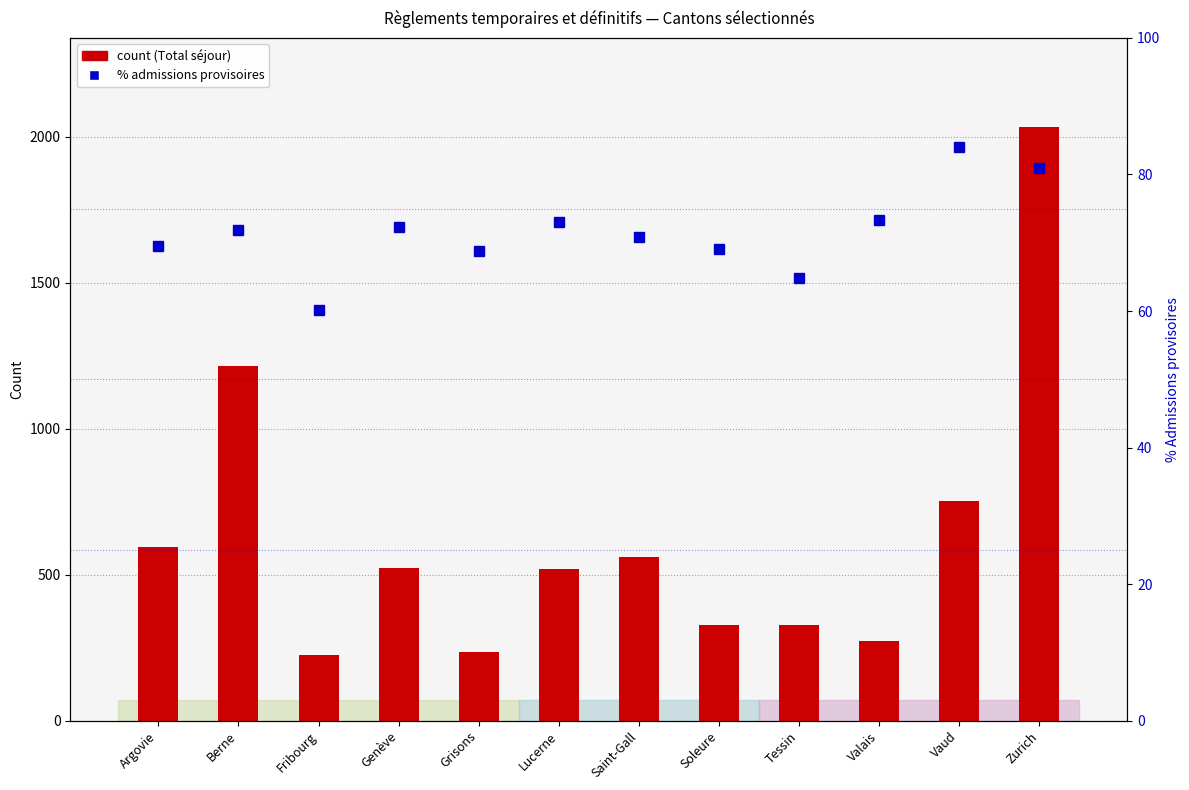

What is the label of the 1st bar from the right?

Zurich